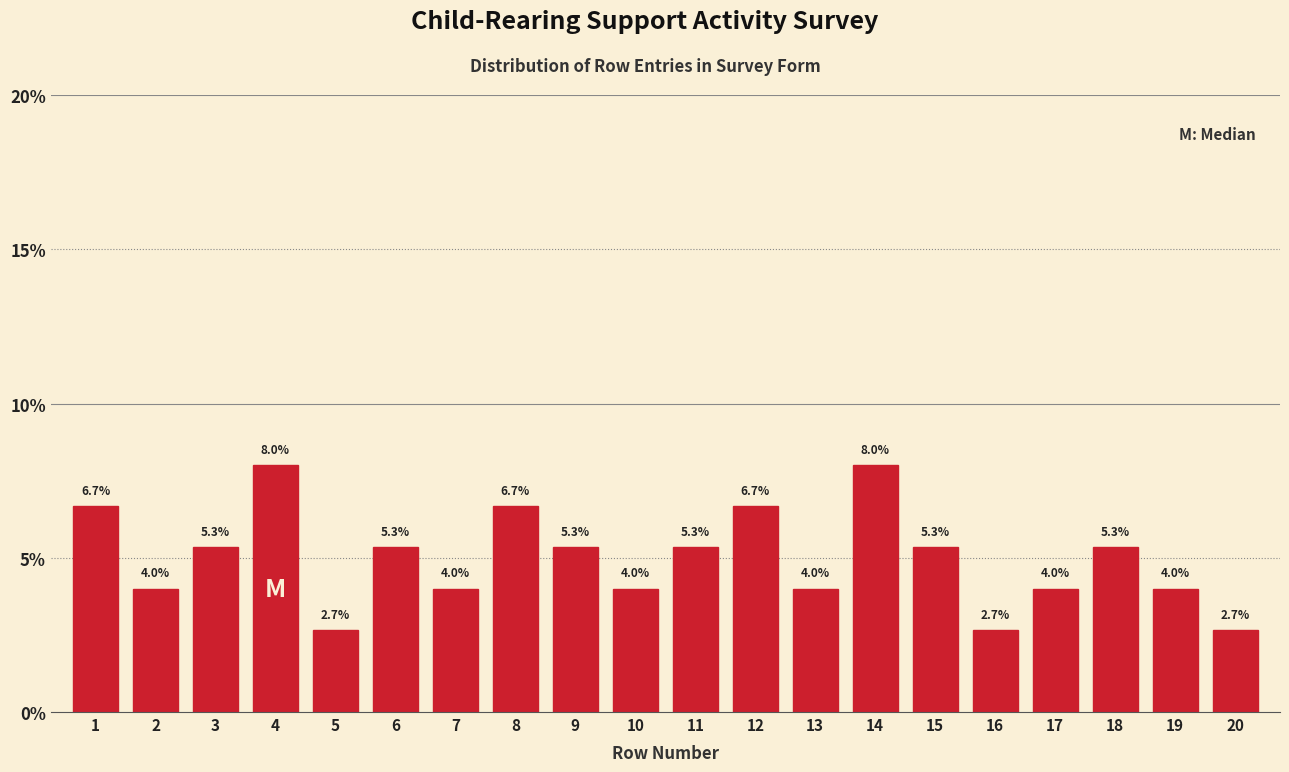

Reading left to right, list all the values displayed in this chart.

6.7	4.0	5.3	8.0	2.7	5.3	4.0	6.7	5.3	4.0	5.3	6.7	4.0	8.0	5.3	2.7	4.0	5.3	4.0	2.7